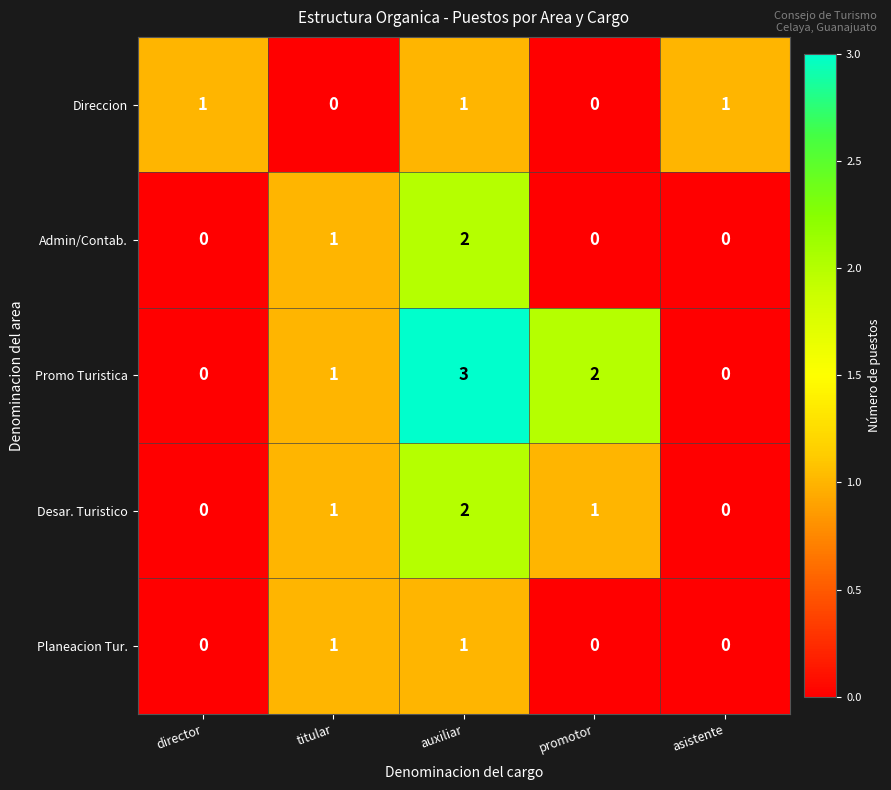

Count the number of categories in the chart.

5